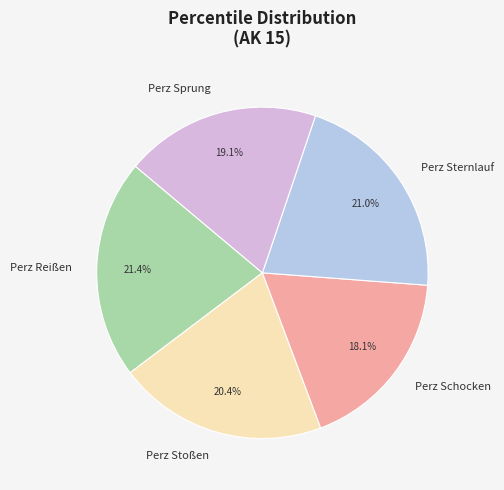

Which has a higher value, Perz Stoßen or Perz Reißen?

Perz Reißen